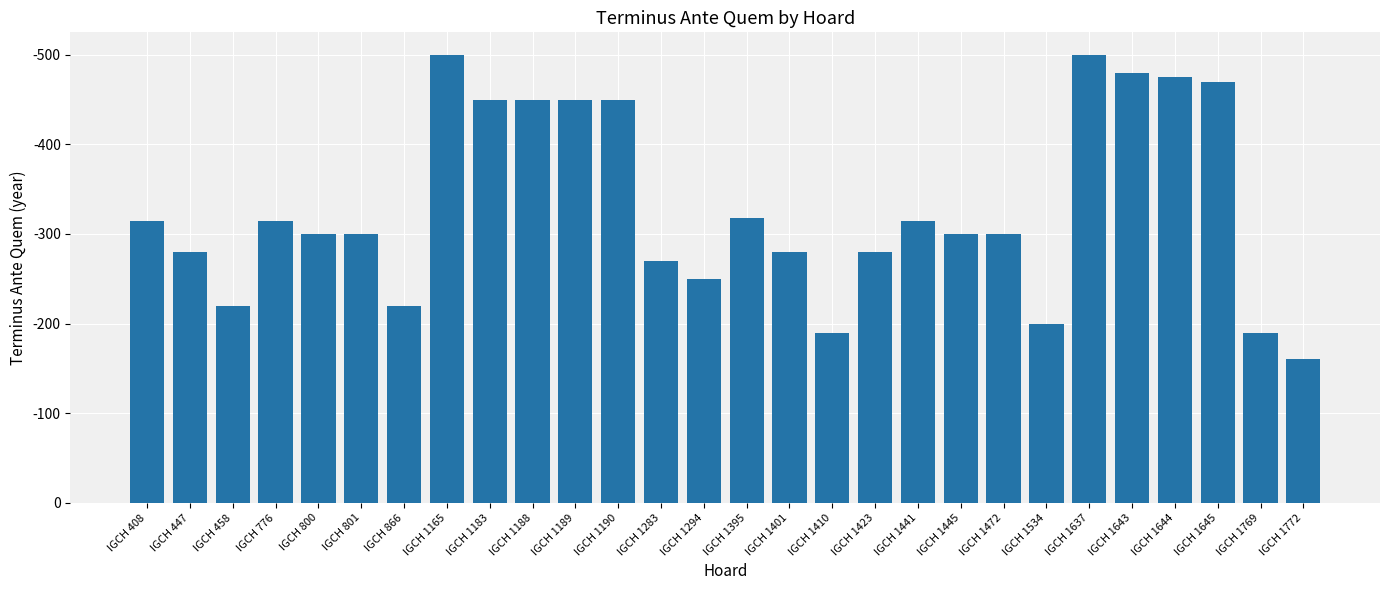

Reading left to right, transcribe all the data shown in this chart.

315	280	220	315	300	300	220	500	450	450	450	450	270	250	318	280	190	280	315	300	300	200	500	480	475	470	190	160